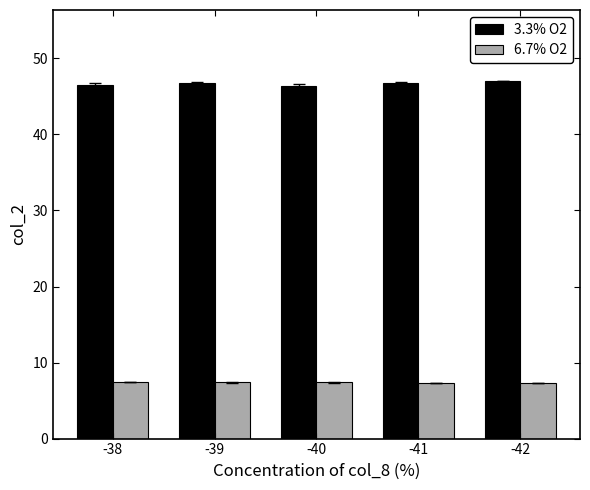

What is the spread (max minus min) of values at -40?

39.0